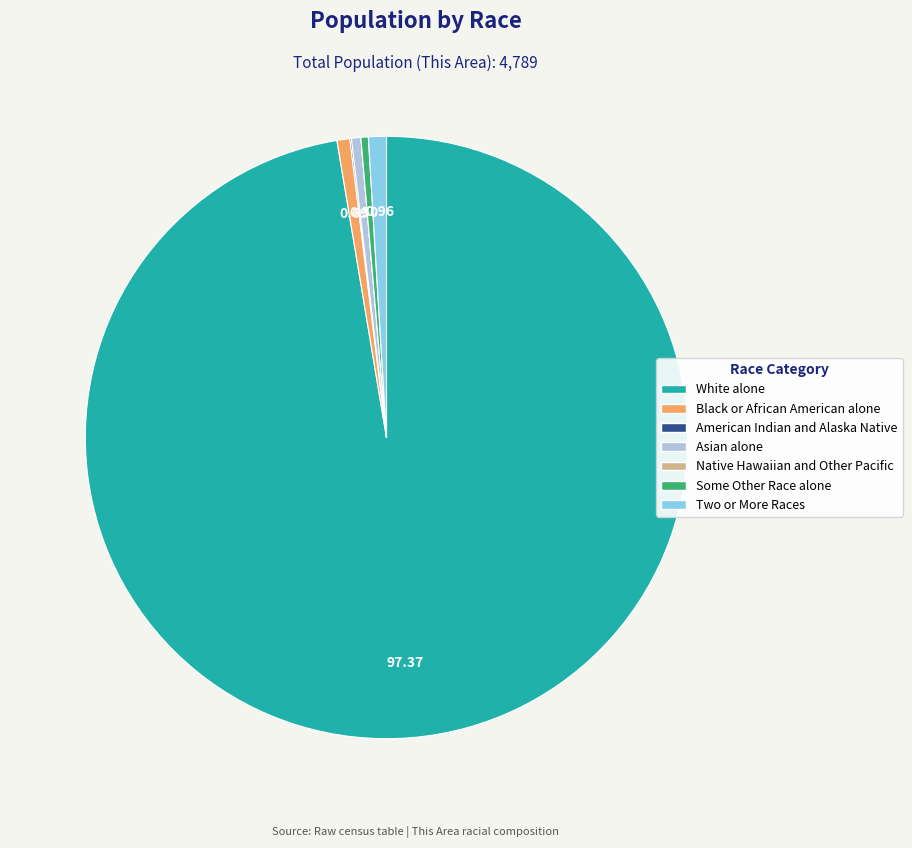

What is the largest slice in the pie chart?

White alone